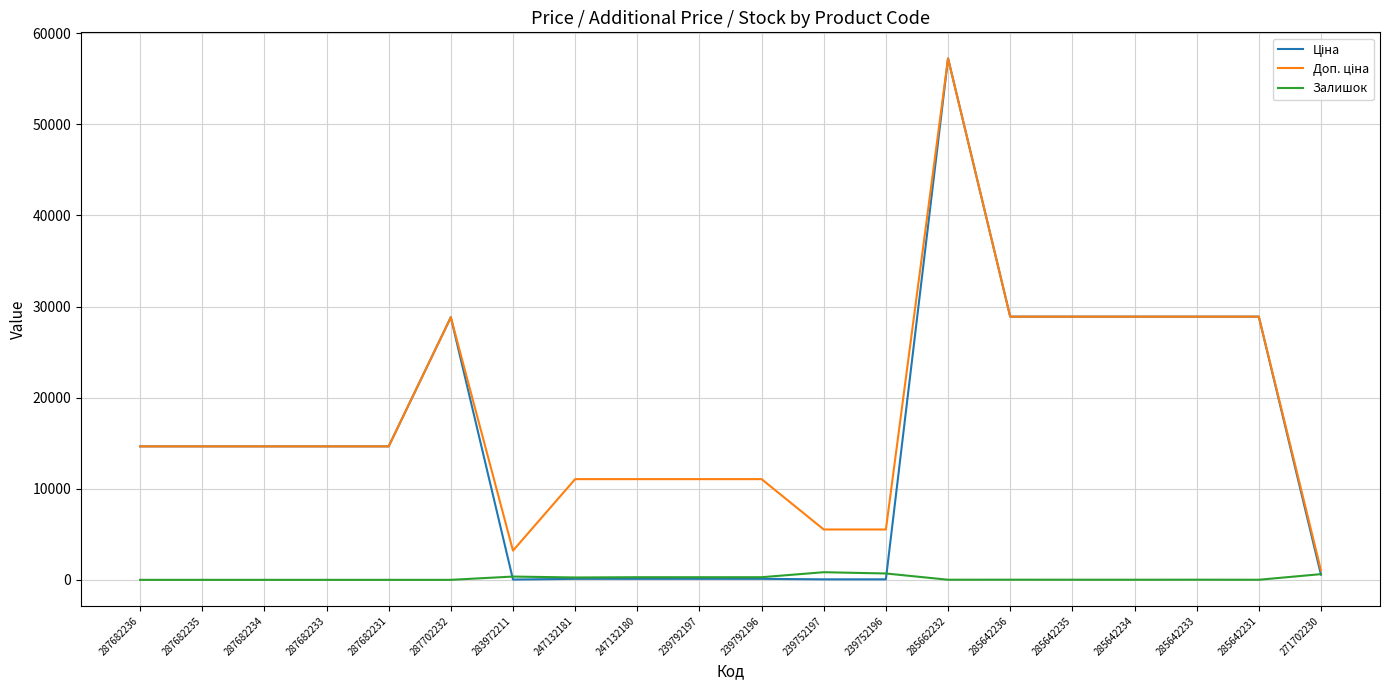

Is it true that Залишок equals 0.0 at 287682236?

True